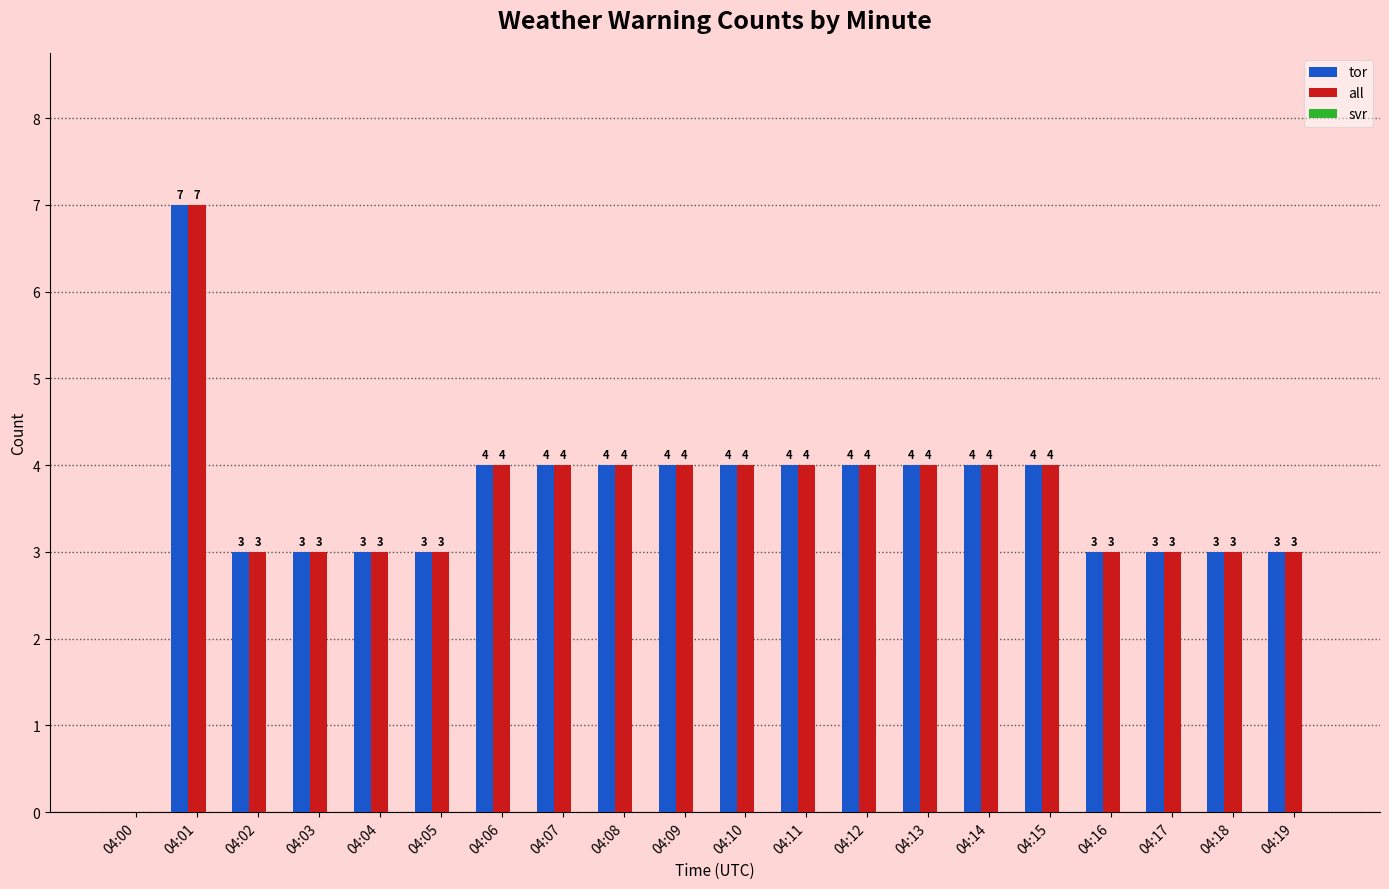

What is the sum of the tor values at 04:11 and 04:07?

8